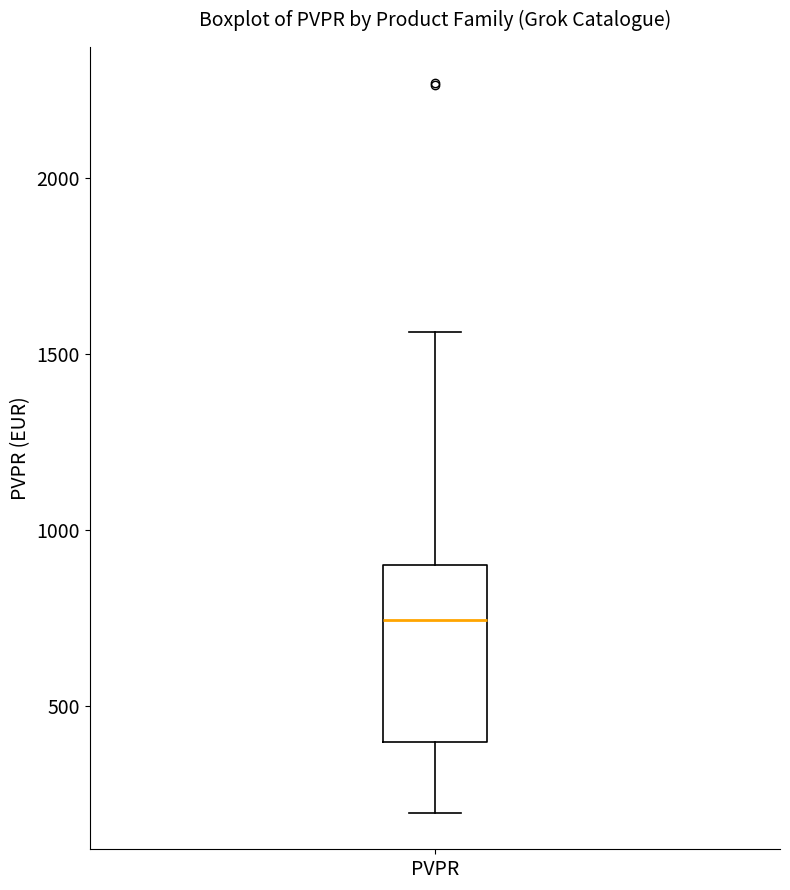

Read this box plot against the y-axis: the position of the median line, the range covered by the box, and the ends of both whiskers. The values are not printed on the chart, so give them approximately, as read against the axis.

median 750, box 400 to 900, whiskers 200 to 1550